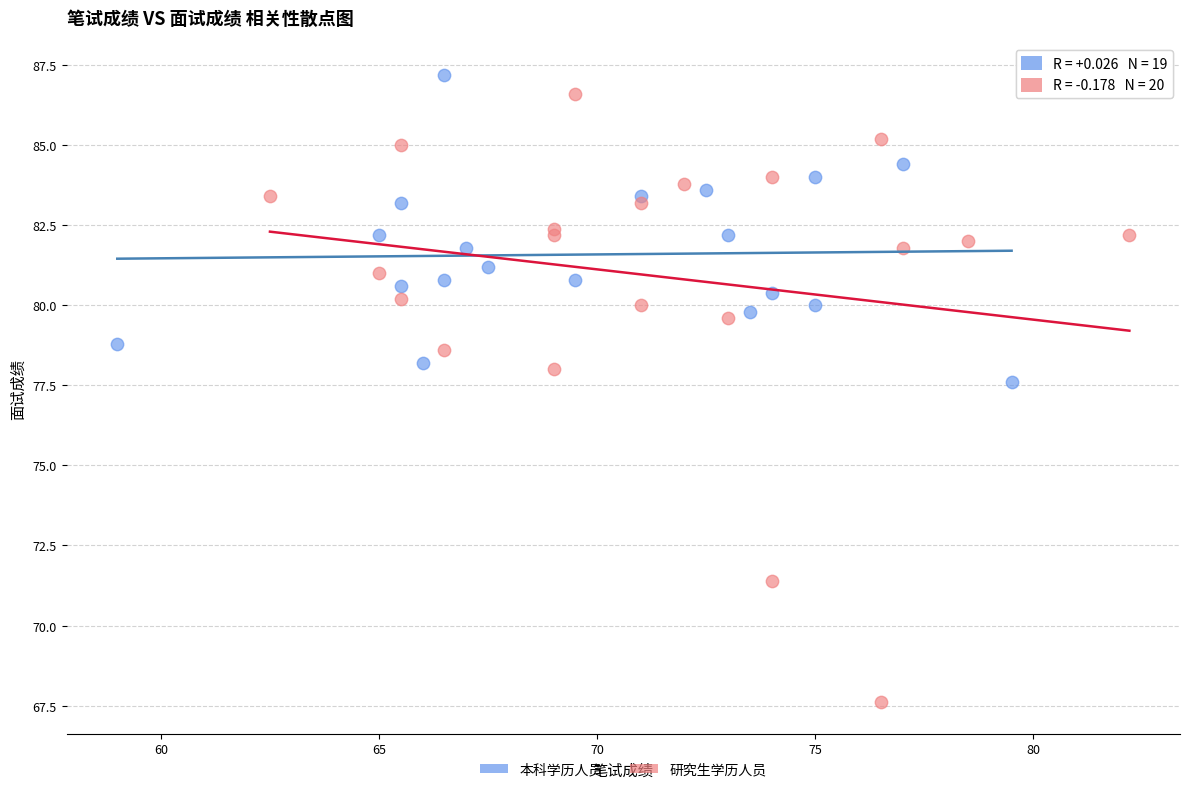

Which series has the largest Y range (max minus min)?

研究生学历人员